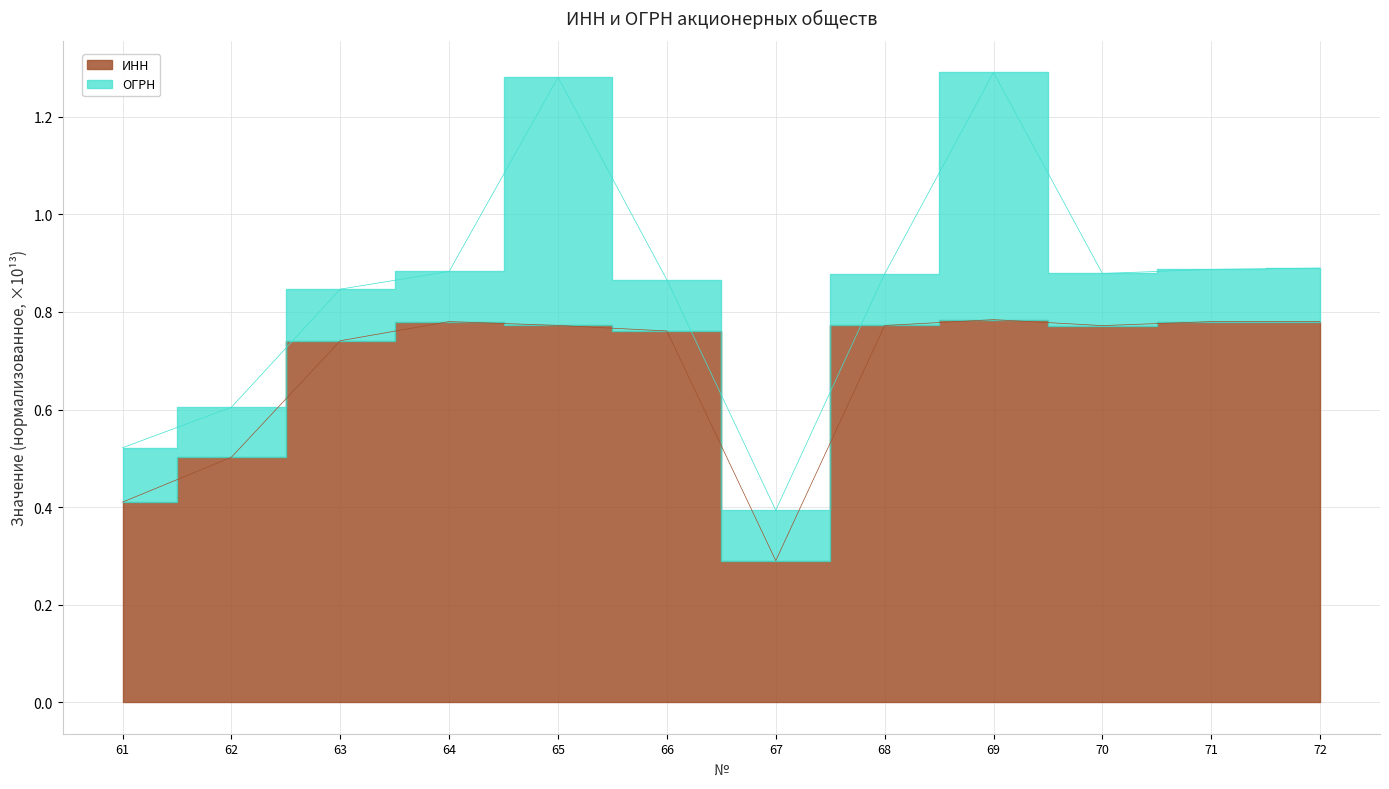

True or false: the data shows 0.8 at 69.

True